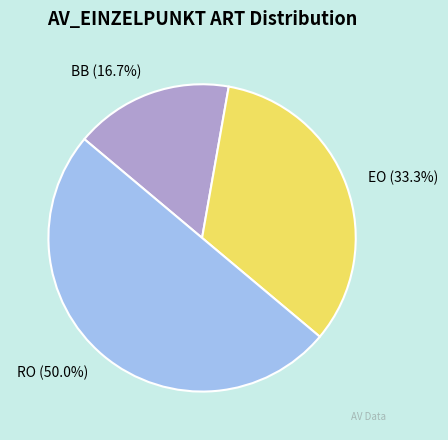

What portion of the pie excludes EO?

66.7%